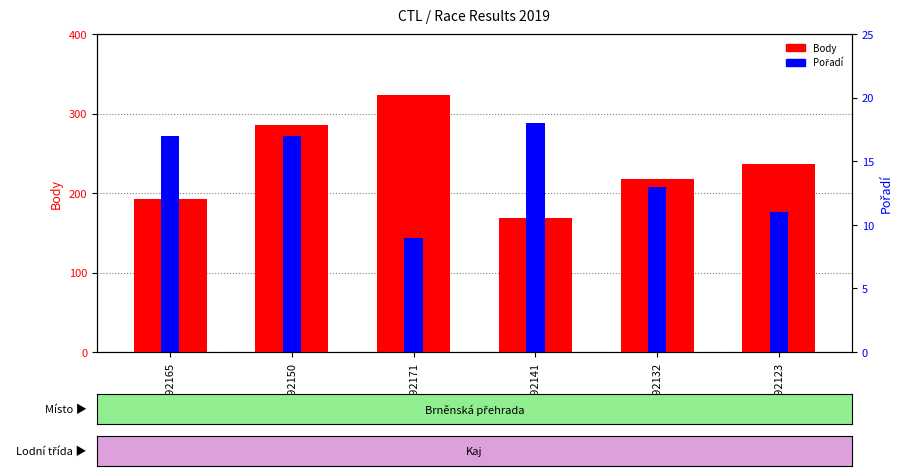

Reading left to right, transcribe all the data shown in this chart.

Body: 192165=193	192150=286	192171=323	192141=168	192132=218	192123=236
Pořadí: 192165=17	192150=17	192171=9	192141=18	192132=13	192123=11